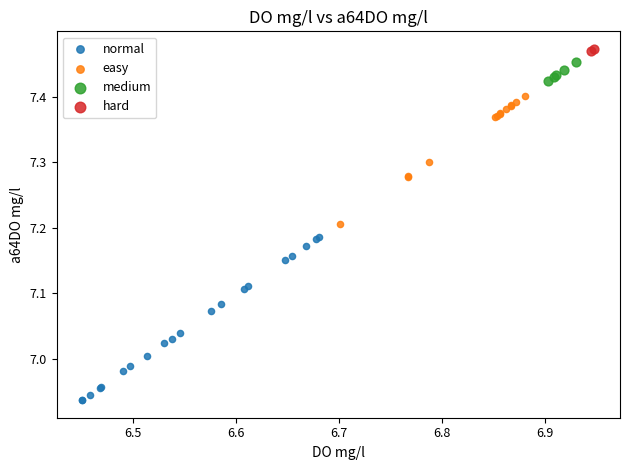

What are all the series names shown in the legend?

normal, easy, medium, hard